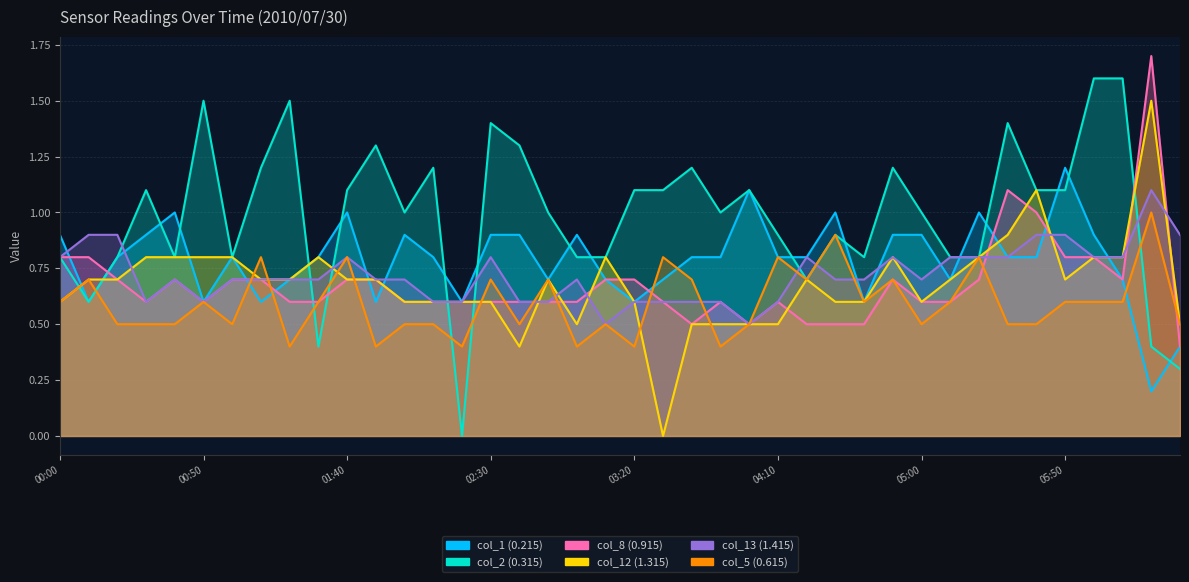

Which series has the largest range (max minus min)?

col_2 (0.315)